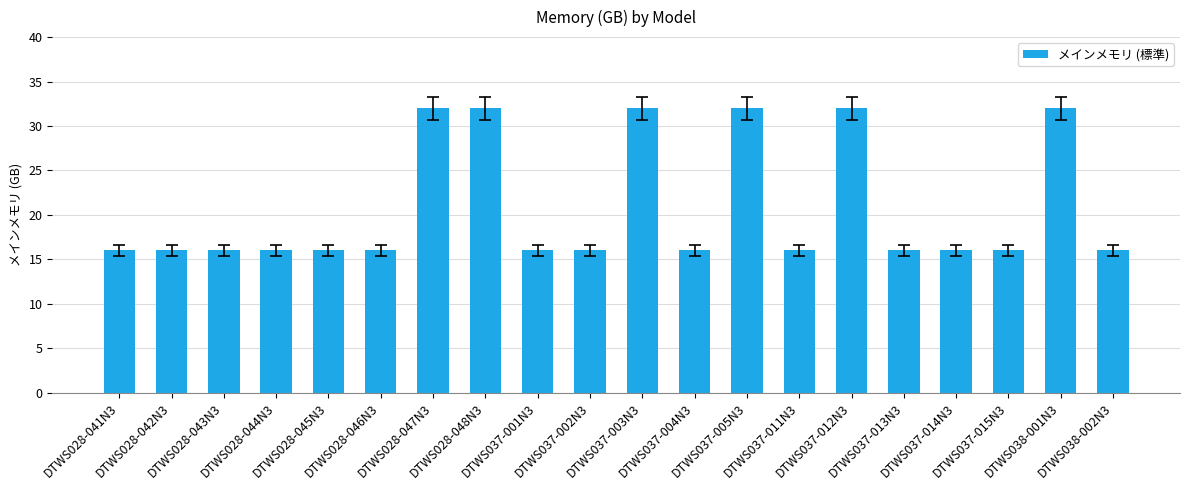

What is the difference between the values at DTWS028-047N3 and DTWS028-045N3?

16